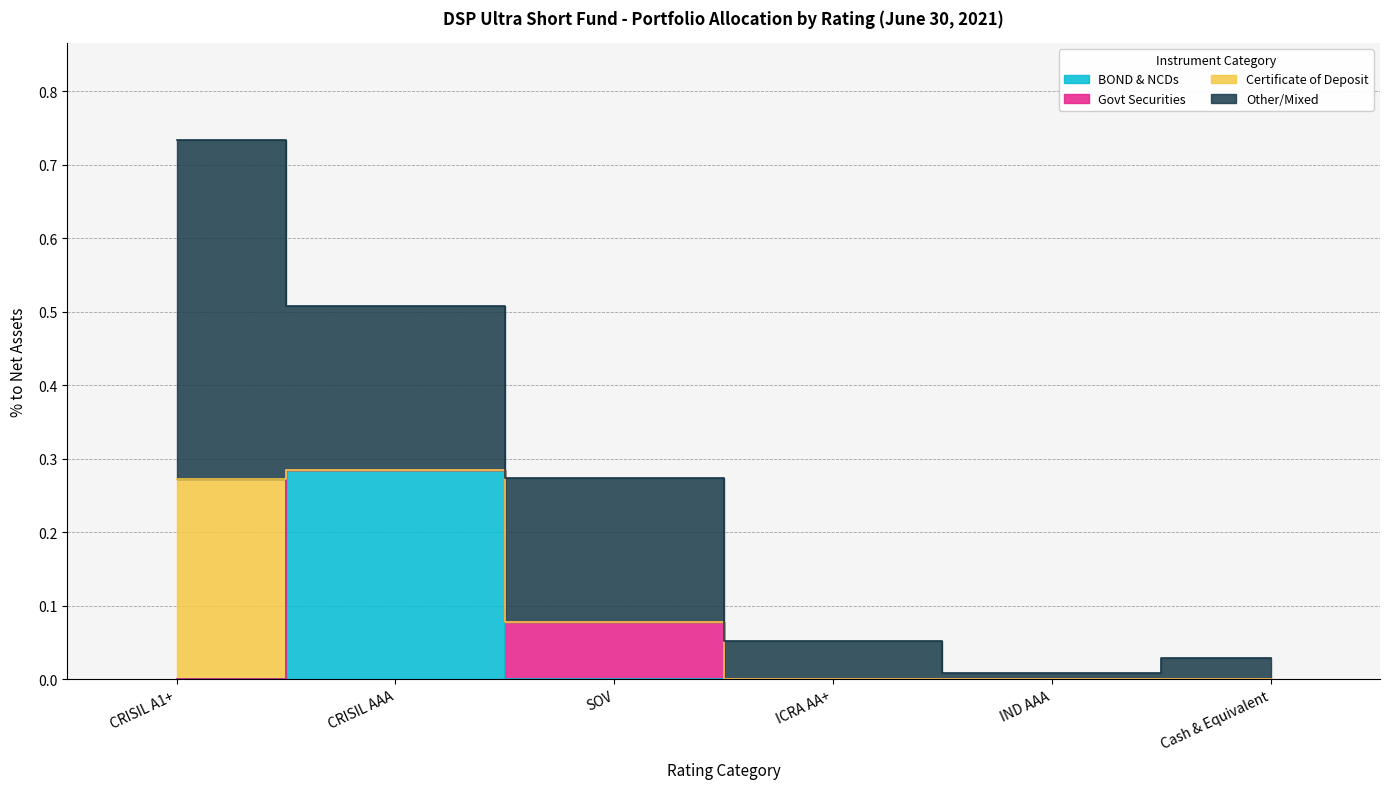

What is the difference between the maximum and minimum values in the Certificate of Deposit series?

0.3